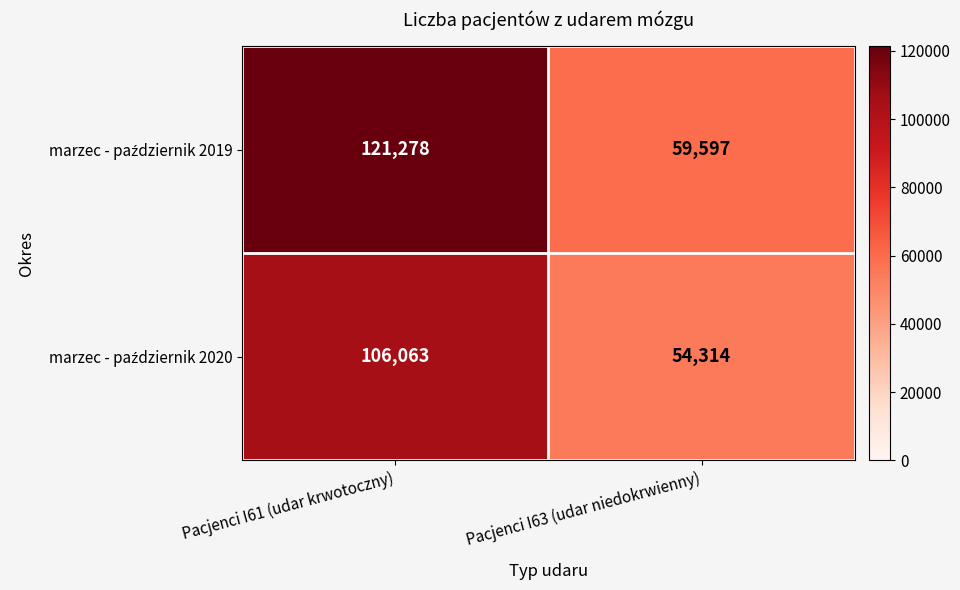

At which category does the chart reach its minimum across all series?

Pacjenci I63 (udar niedokrwienny)